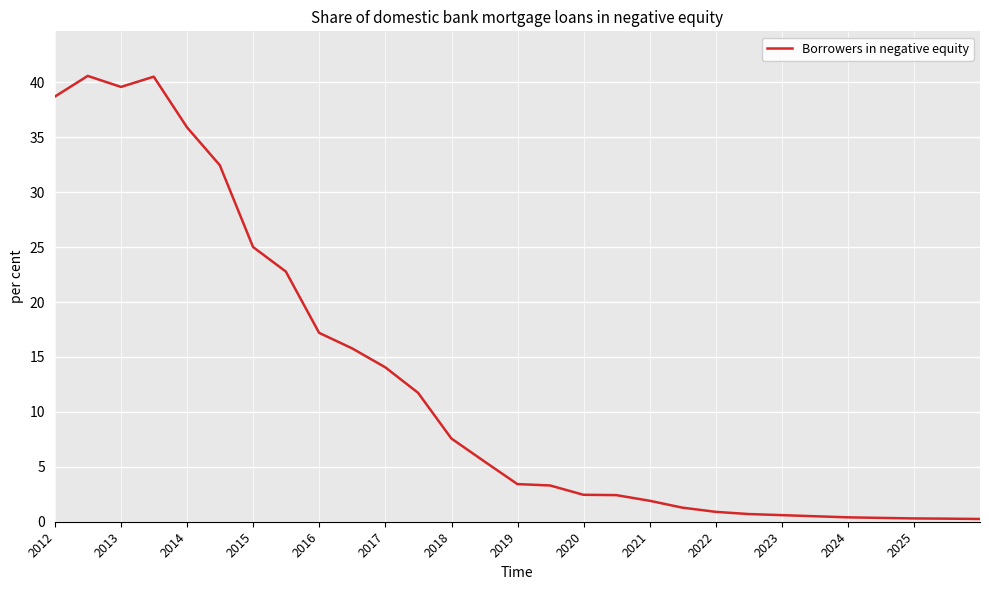

What is the greatest value displayed?

40.6